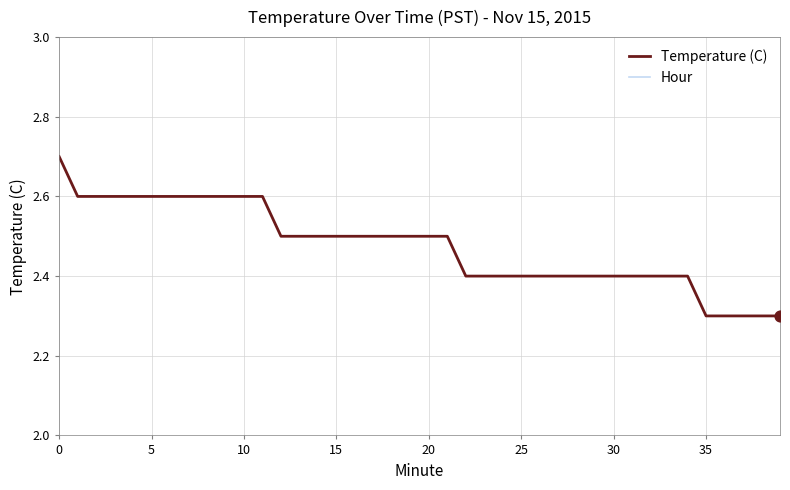

Which series has the largest Y range (max minus min)?

Temperature (C)